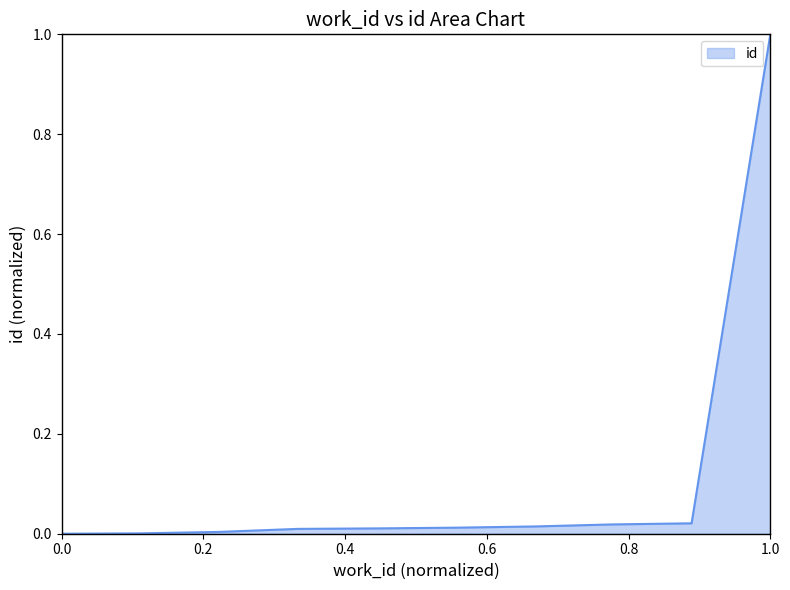

What is the difference between the maximum and minimum values?

1.0